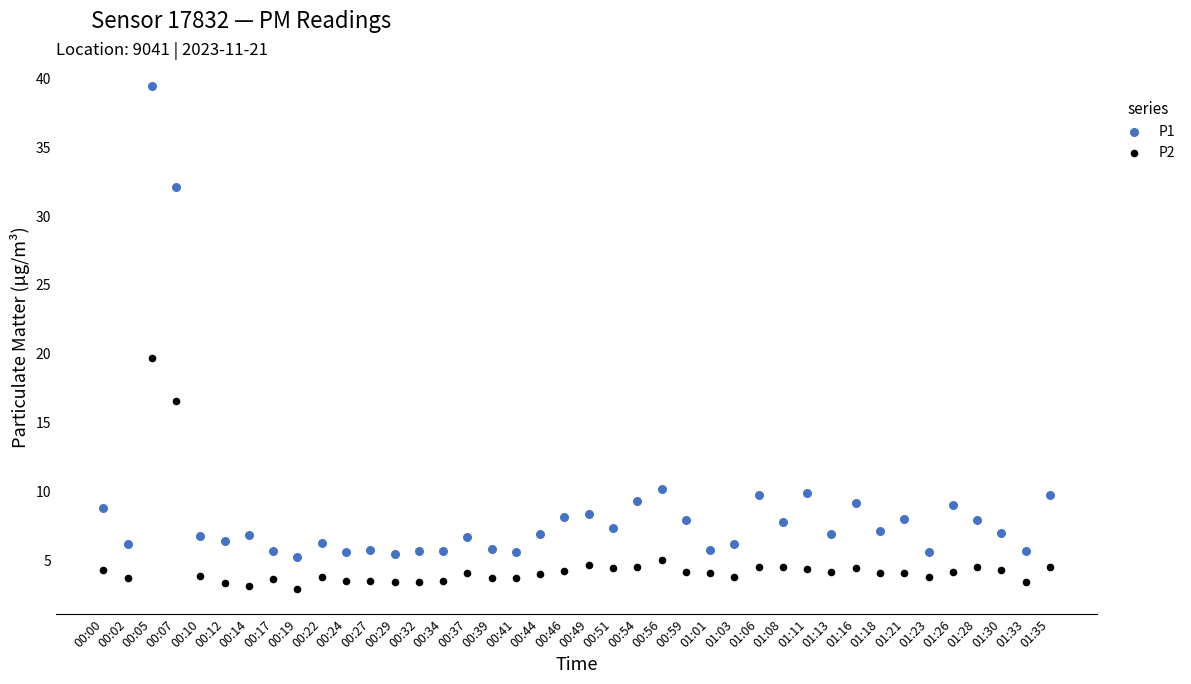

Which series reaches the maximum Y coordinate?

P1